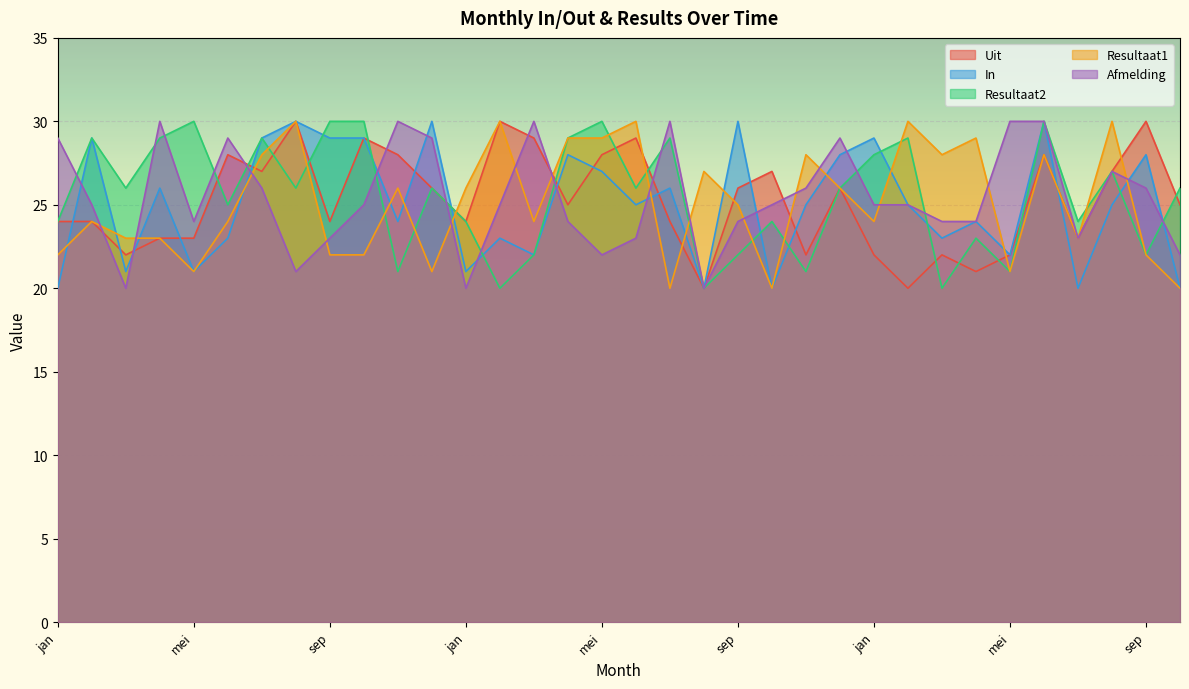

Where is Afmelding nearest to the value 25?

feb